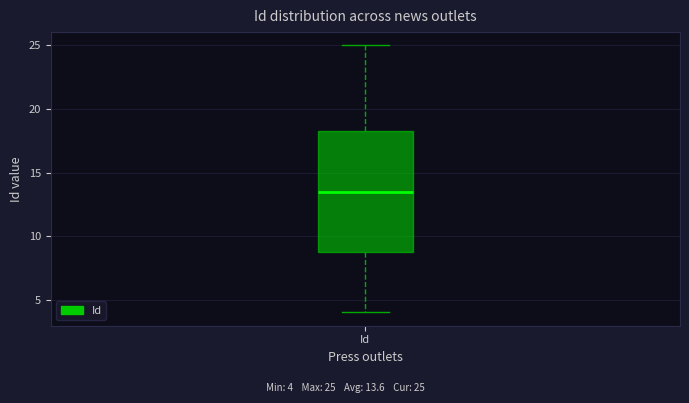

Where is the lower edge of the box for Id on the y-axis? The values are not printed on the chart, so give them approximately, as read against the axis.

9.0